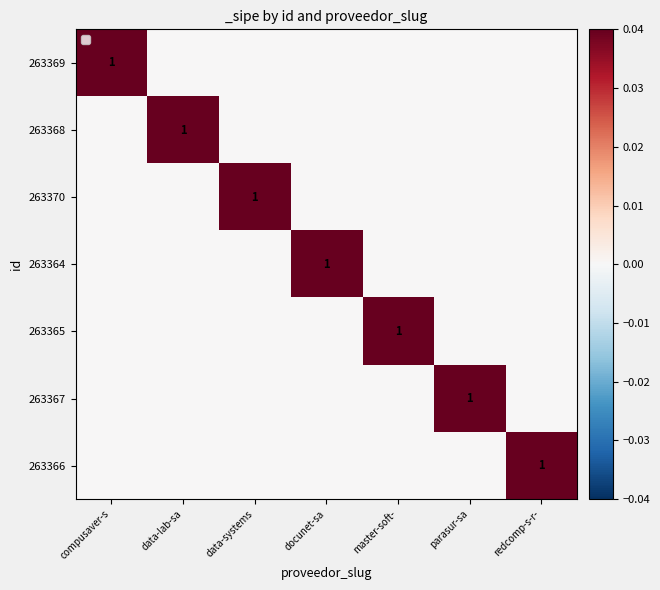

True or false: 263364 has a value of 1 at docunet-sa.

True